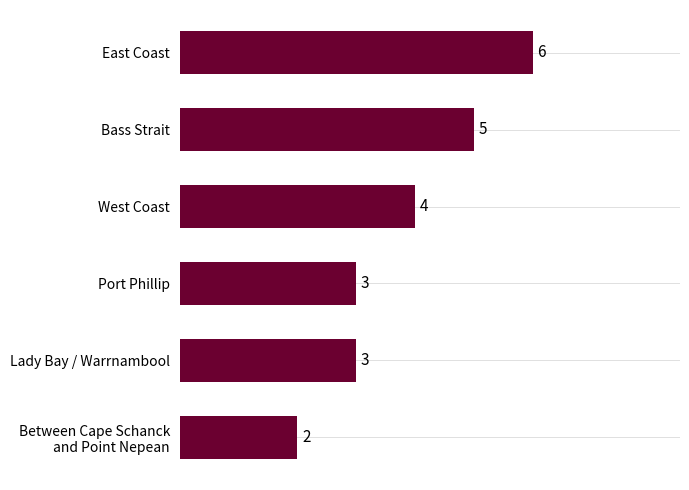

What is the sum of the values at Port Phillip and East Coast?

9